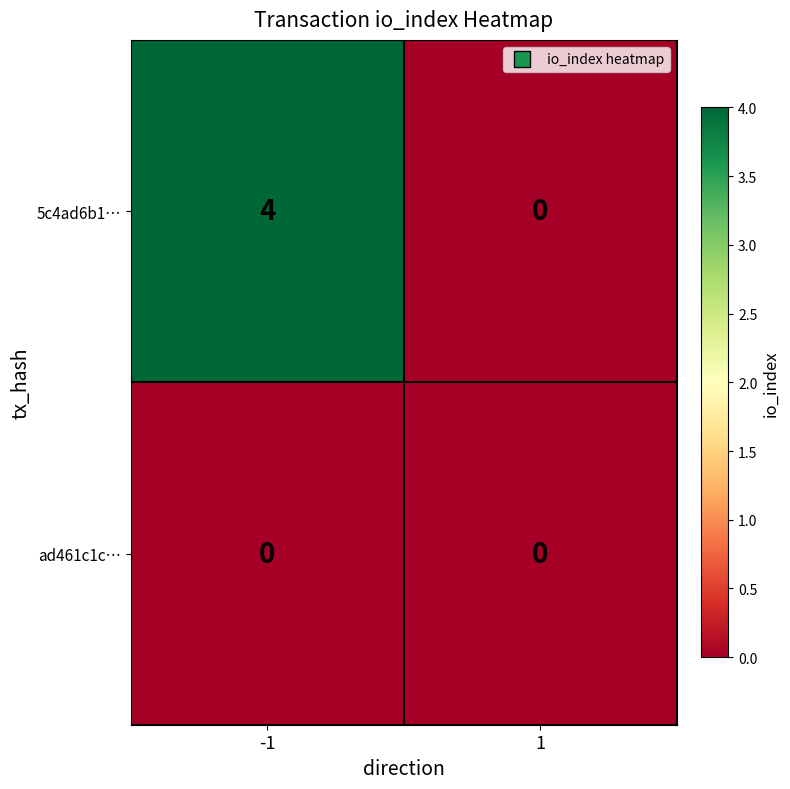

True or false: 5c4ad6b1… has a value of 4 at -1.

True